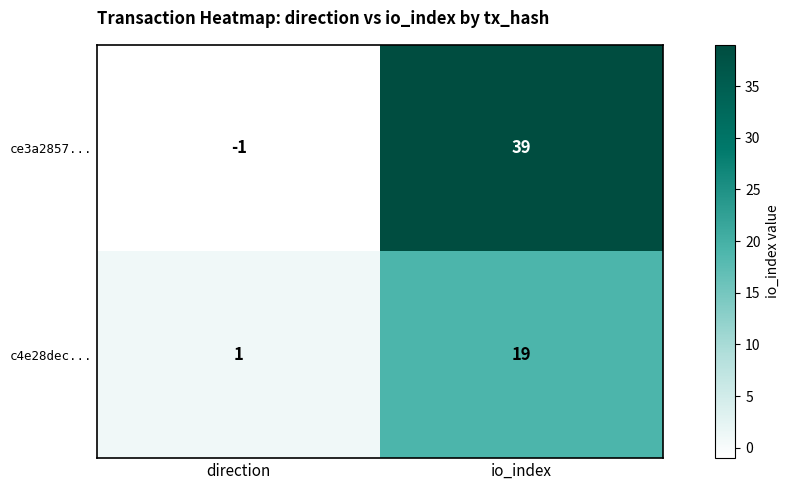

How many categories are shown in the chart?

2